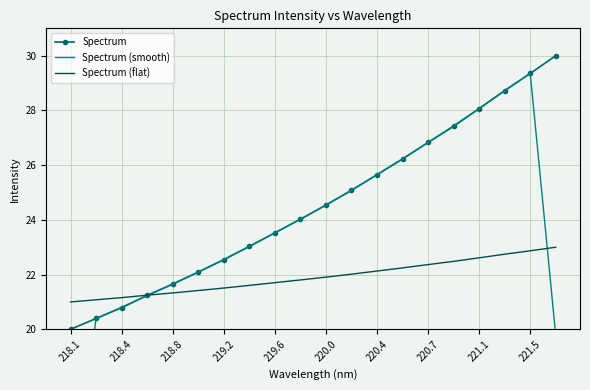

Which series has the largest range (max minus min)?

Spectrum (smooth)